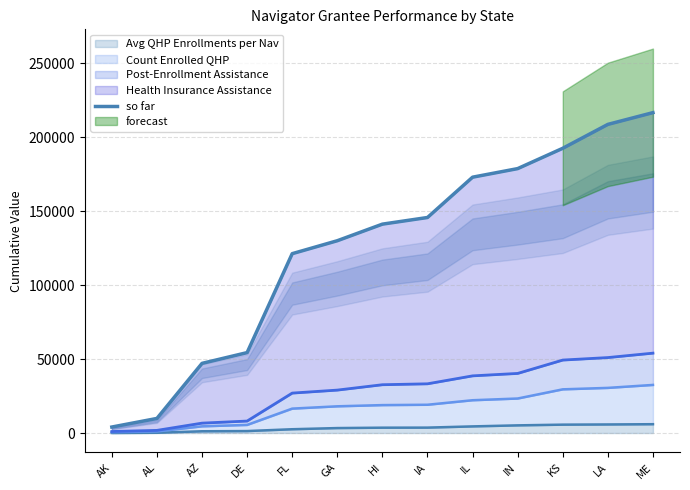

What is the difference between the values at AZ and IA?

98636.3